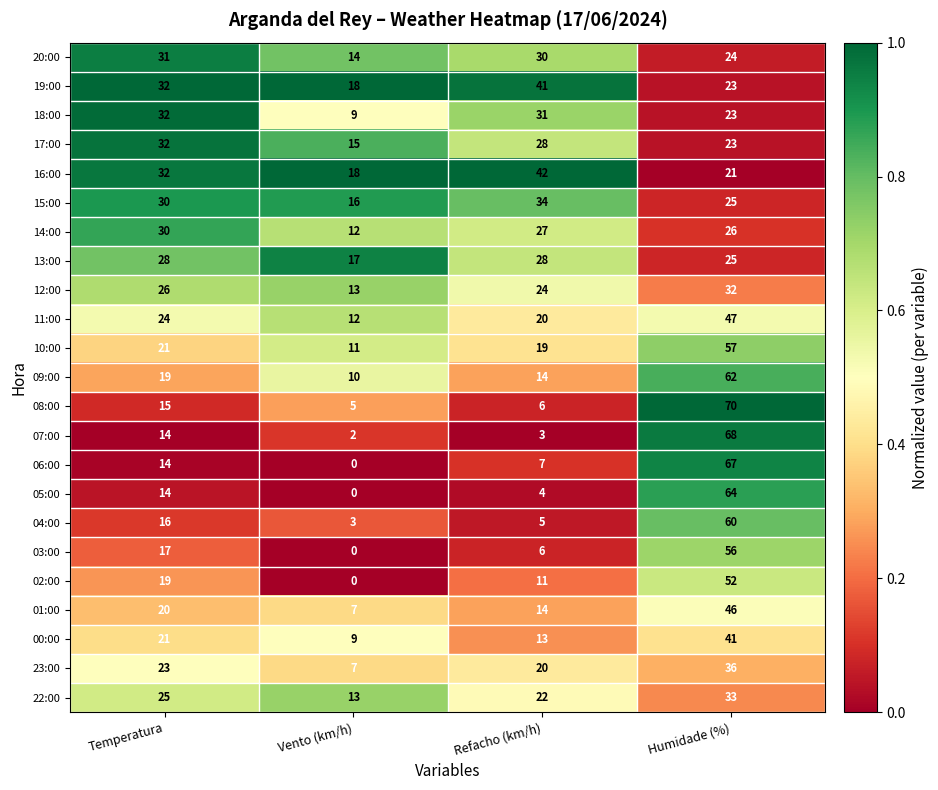

List the labels in order of 01:00 value, largest first.

Humidade (%), Temperatura, Refacho (km/h), Vento (km/h)